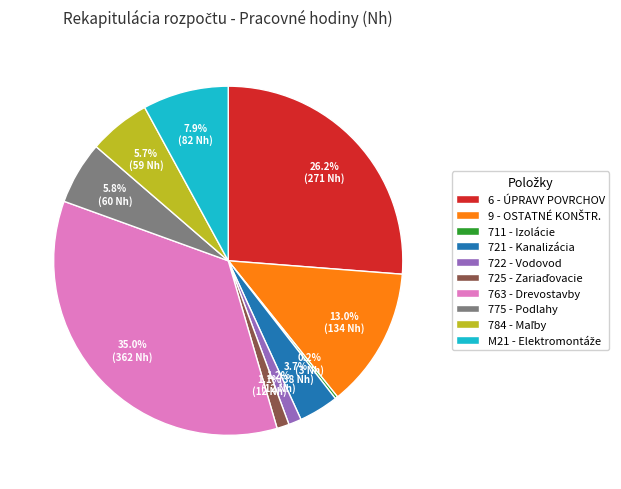

Does any single category account for the majority?

No